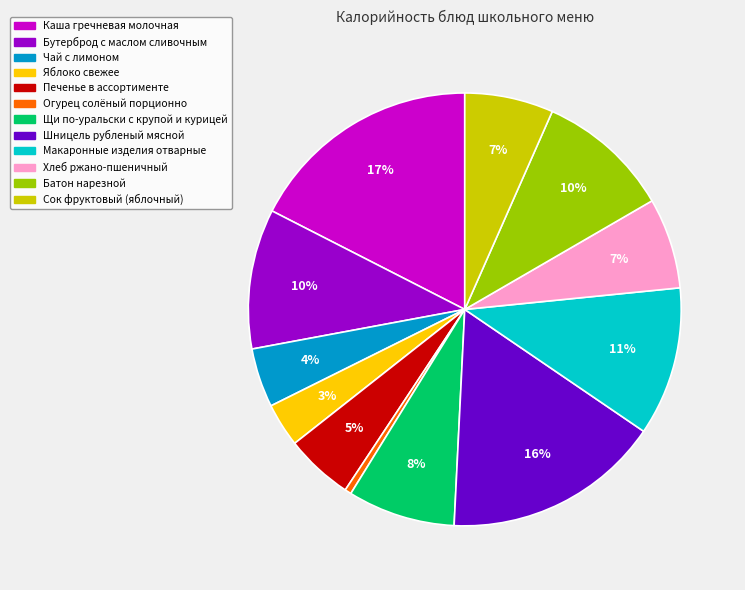

The Огурец солёный порционно slice represents 11% of the pie. True or false?

False